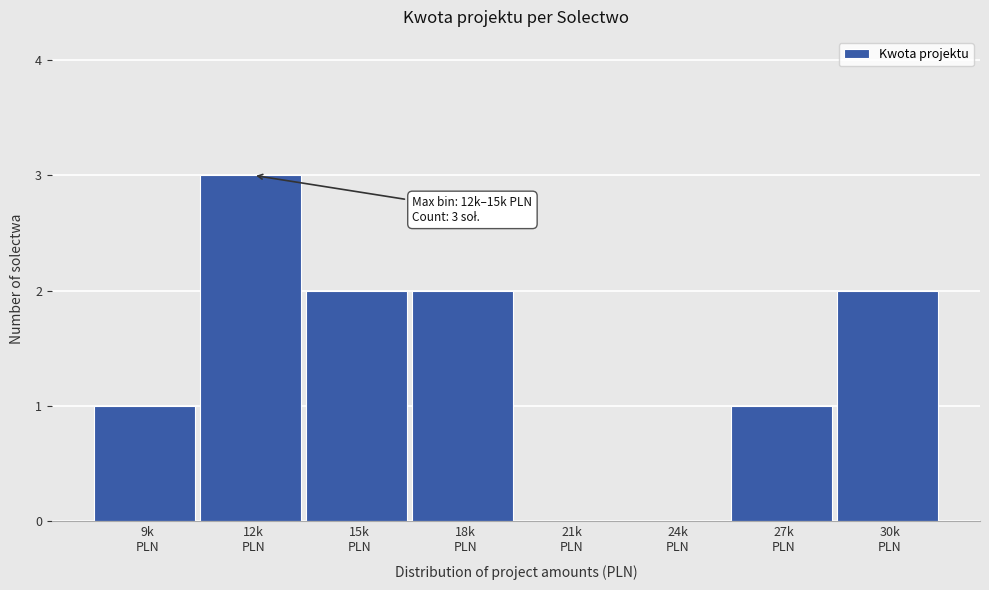

What is the sum of all values?

11